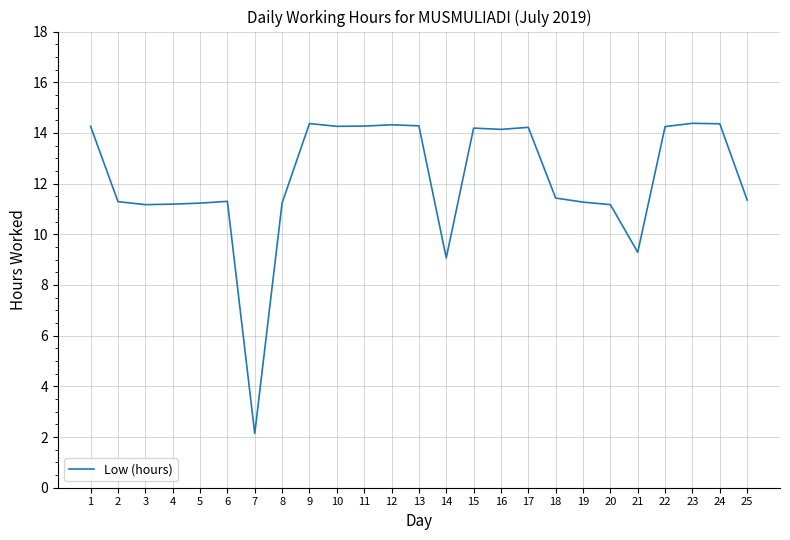

Between 6 and 10, which is larger?

10